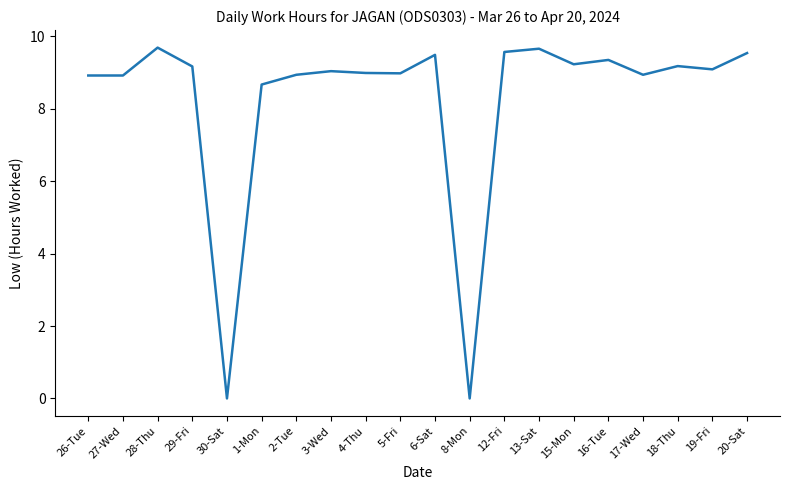

What position from the left is 1-Mon?

6